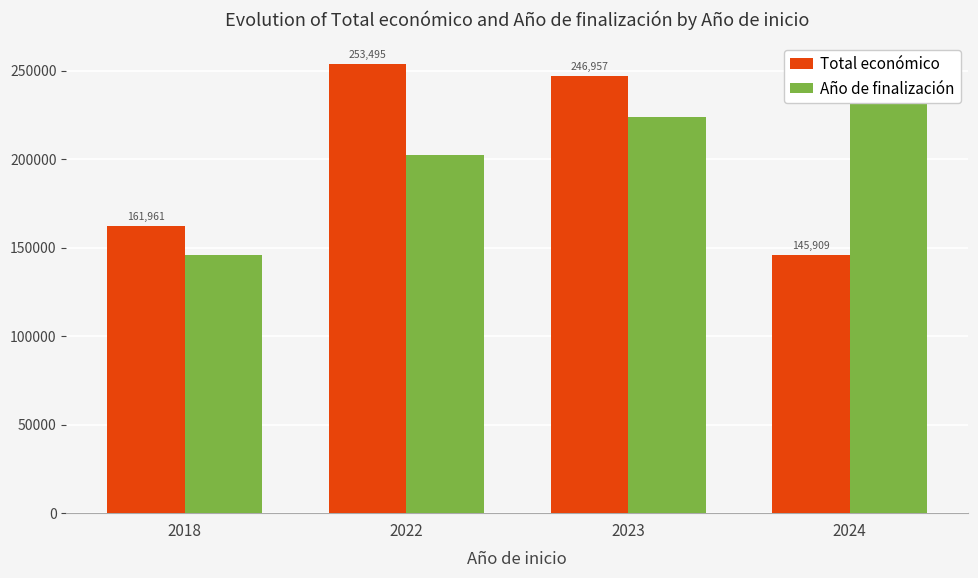

Reading left to right, transcribe all the data shown in this chart.

Total económico: 161961.0	253495.0	246957.6	145909.4
Año de finalización: 145909.4	202391.9	223909.0	253495.0